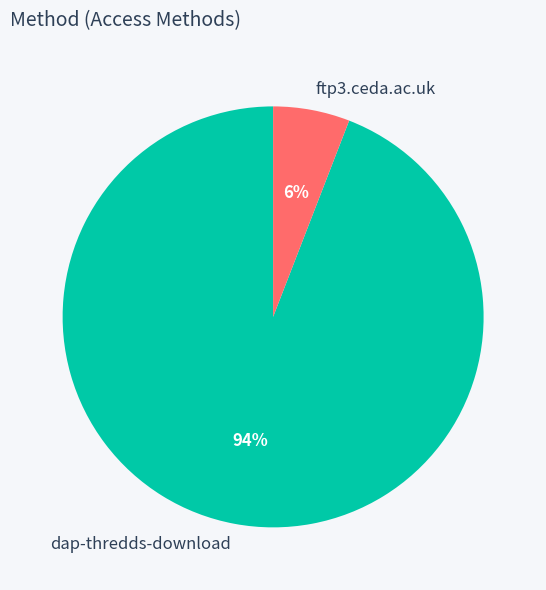

Is it true that dap-thredds-download is 94% of the pie?

True